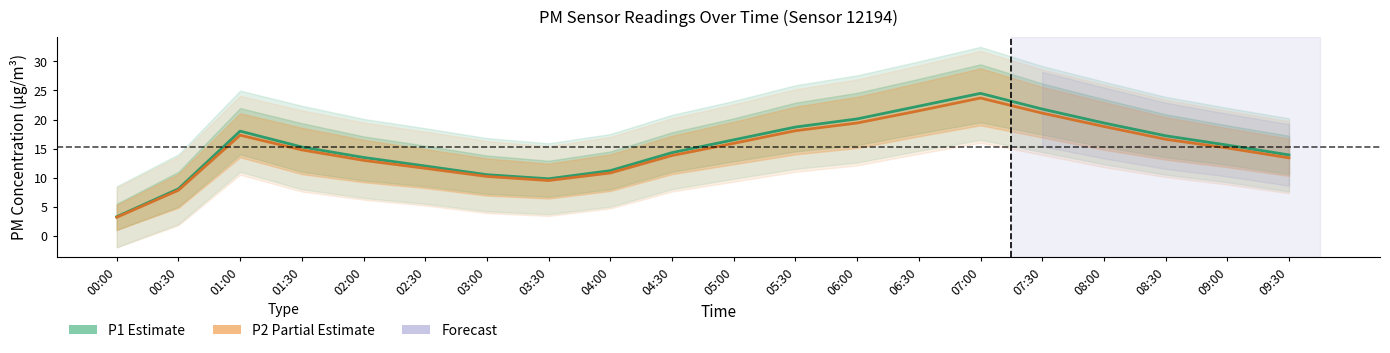

What is the difference between the second highest and minimum values in the P1 (Estimate) series?

19.0